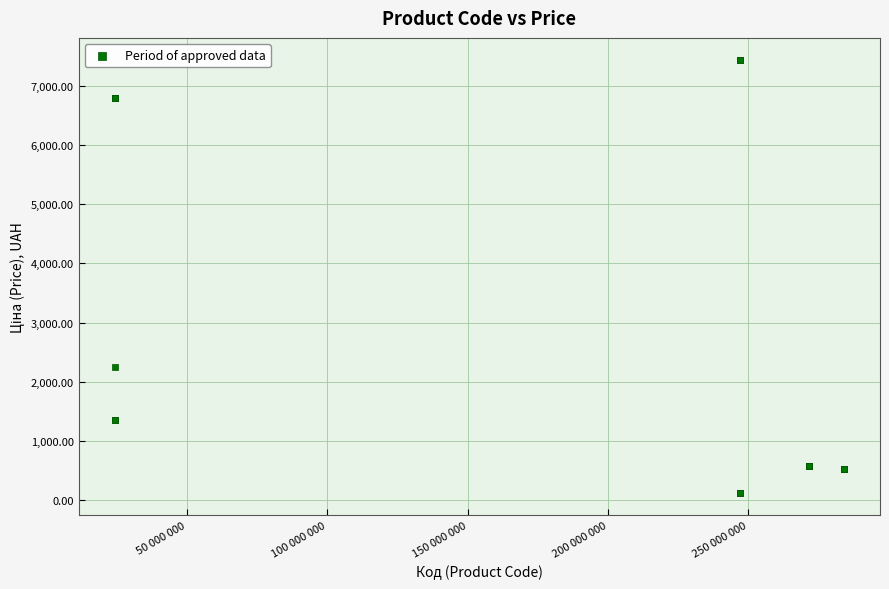

What Y value in the scatter plot is closest to 3778?

2245.9